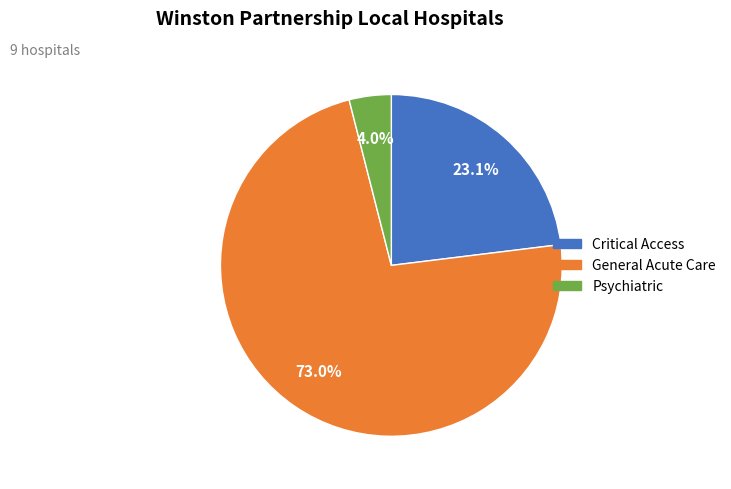

Which category accounts for the majority?

General Acute Care